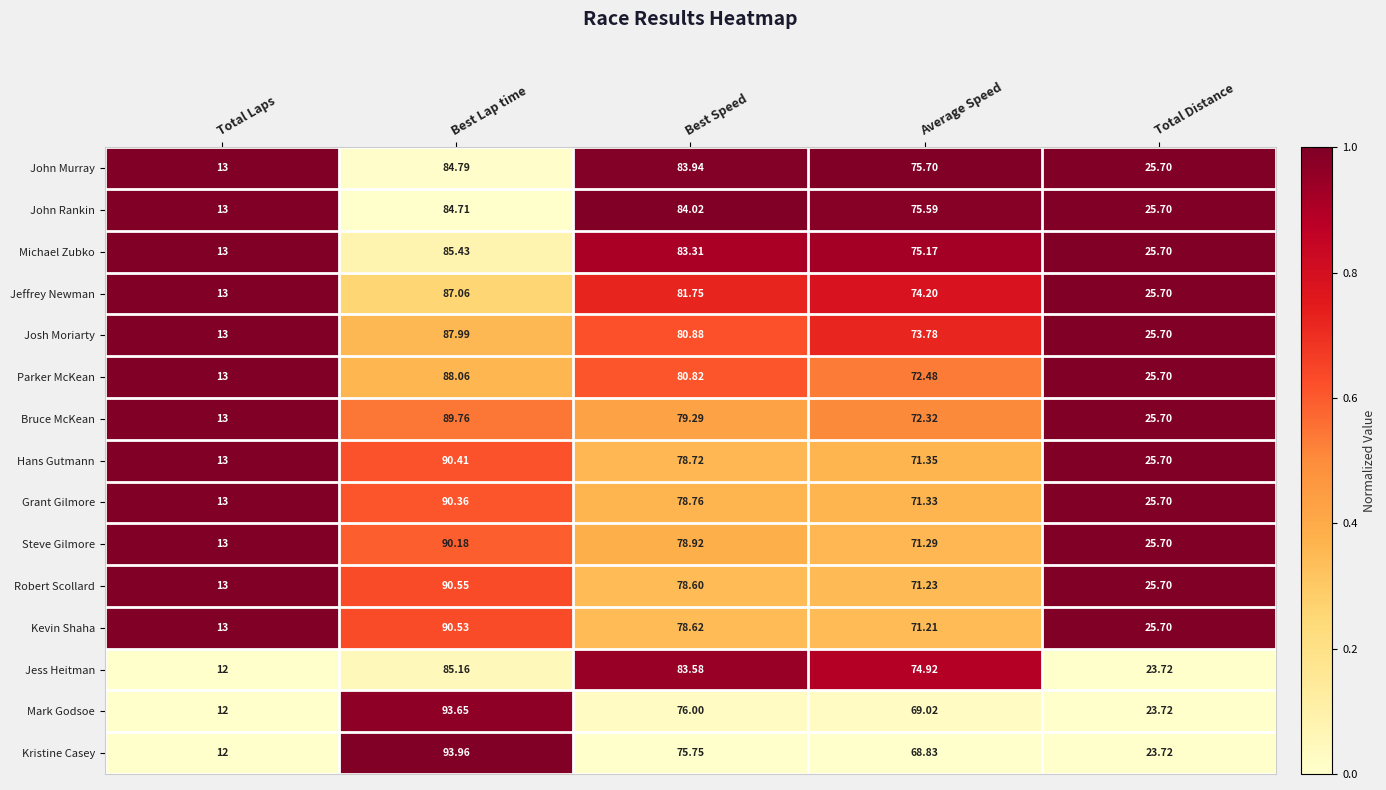

Rank the series at Best Lap time from lowest to highest value.

John Rankin, John Murray, Jess Heitman, Michael Zubko, Jeffrey Newman, Josh Moriarty, Parker McKean, Bruce McKean, Steve Gilmore, Grant Gilmore, Hans Gutmann, Kevin Shaha, Robert Scollard, Mark Godsoe, Kristine Casey